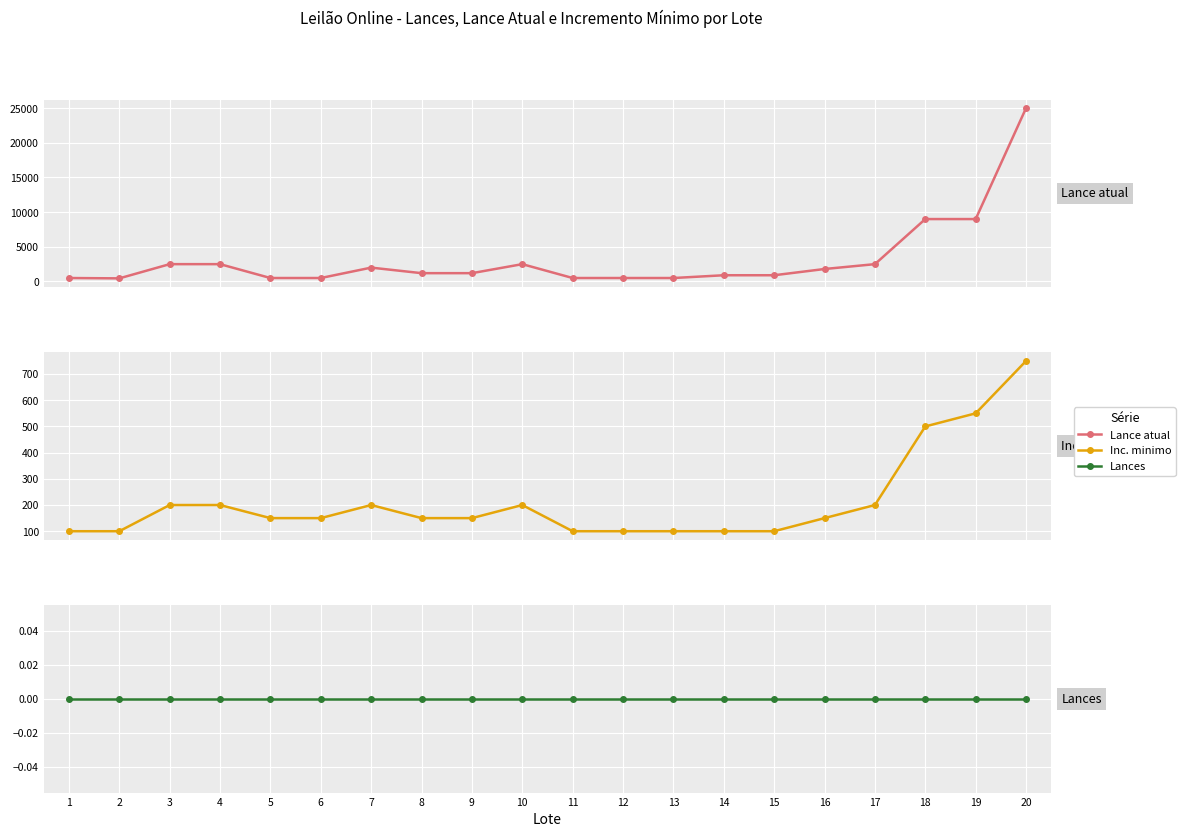

True or false: Lances and Inc. mínimo cross at least once.

False